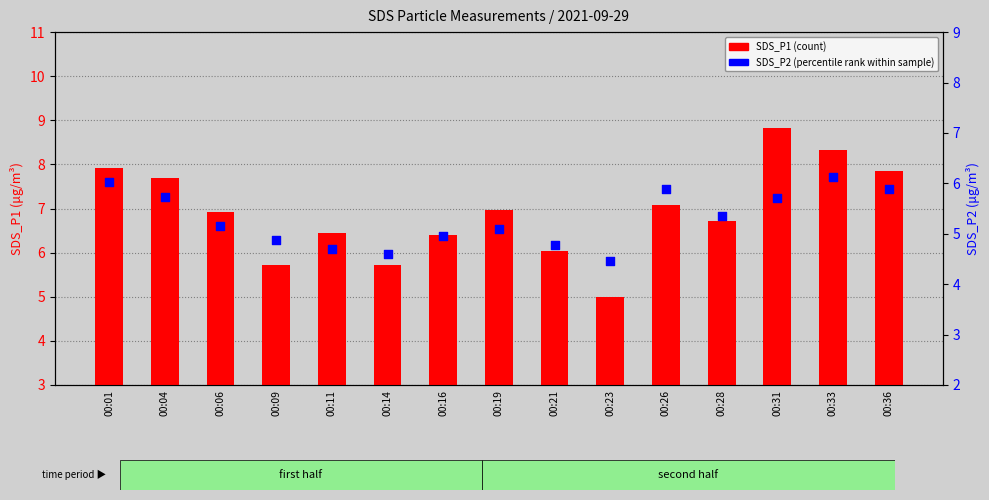

At how many categories does at least one series exceed 5?

14